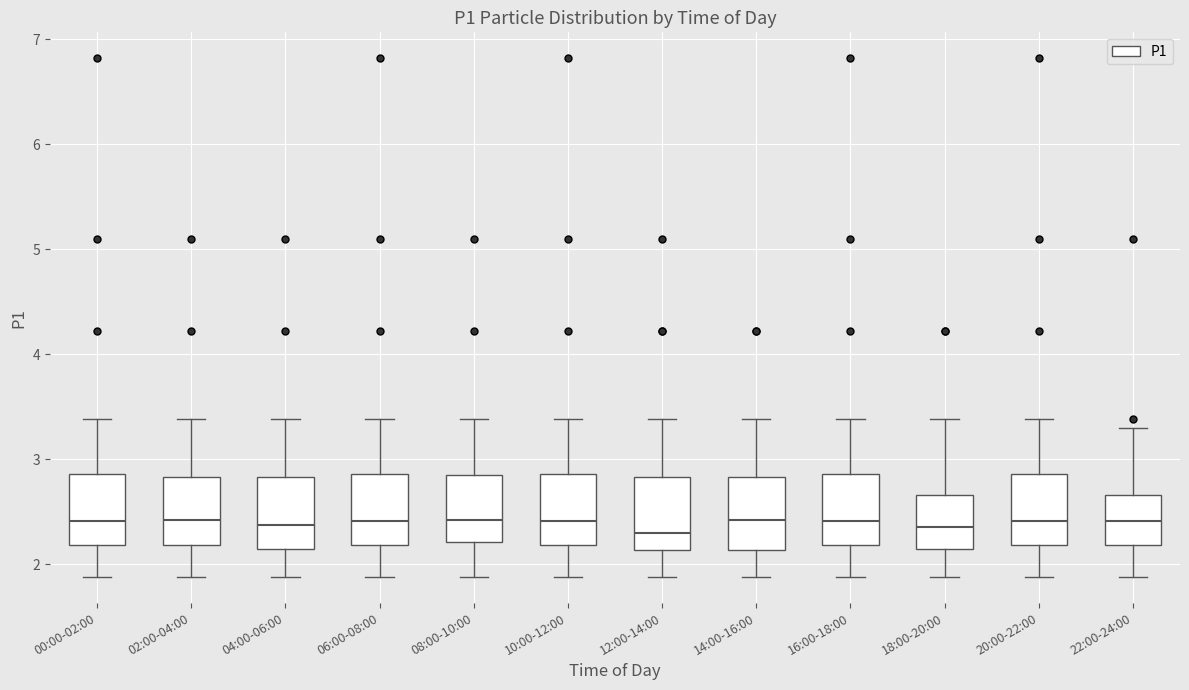

Reading left to right, read every box against the y-axis: the position of its median line, the range the box covers, and the ends of its whiskers. The values are not printed on the chart, so give them approximately, as read against the axis.

00:00-02:00: median 2.4, box 2.2 to 2.9, whiskers 1.9 to 3.4
02:00-04:00: median 2.4, box 2.2 to 2.8, whiskers 1.9 to 3.4
04:00-06:00: median 2.4, box 2.2 to 2.8, whiskers 1.9 to 3.4
06:00-08:00: median 2.4, box 2.2 to 2.9, whiskers 1.9 to 3.4
08:00-10:00: median 2.4, box 2.2 to 2.9, whiskers 1.9 to 3.4
10:00-12:00: median 2.4, box 2.2 to 2.9, whiskers 1.9 to 3.4
12:00-14:00: median 2.3, box 2.1 to 2.8, whiskers 1.9 to 3.4
14:00-16:00: median 2.4, box 2.1 to 2.8, whiskers 1.9 to 3.4
16:00-18:00: median 2.4, box 2.2 to 2.9, whiskers 1.9 to 3.4
18:00-20:00: median 2.4, box 2.2 to 2.7, whiskers 1.9 to 3.4
20:00-22:00: median 2.4, box 2.2 to 2.9, whiskers 1.9 to 3.4
22:00-24:00: median 2.4, box 2.2 to 2.7, whiskers 1.9 to 3.3